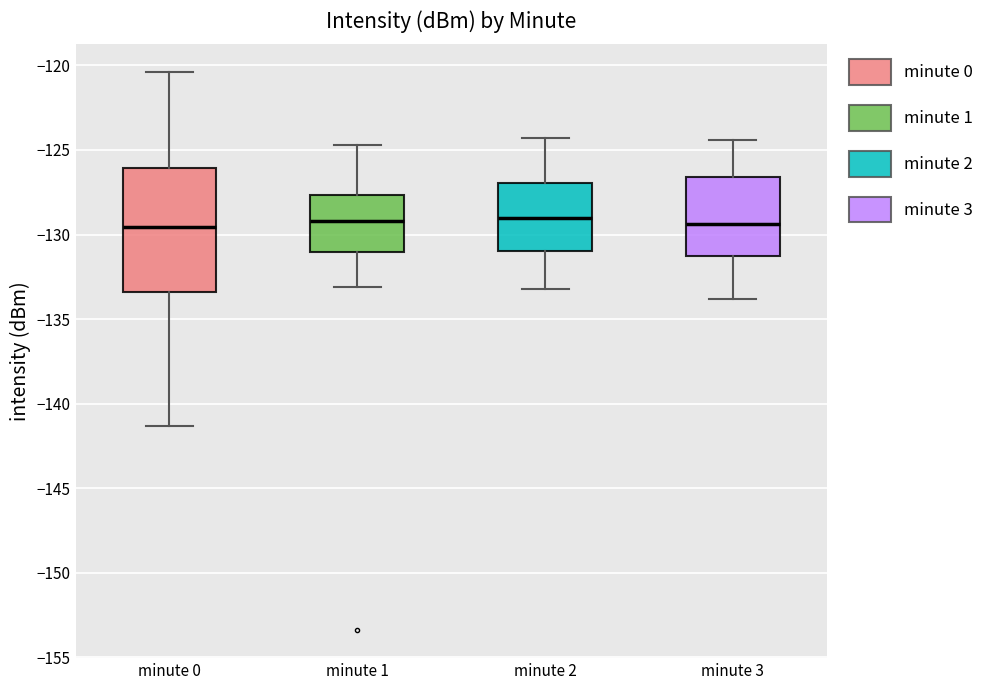

Where is the lower edge of the box for minute 2 on the y-axis? The values are not printed on the chart, so give them approximately, as read against the axis.

-131.0